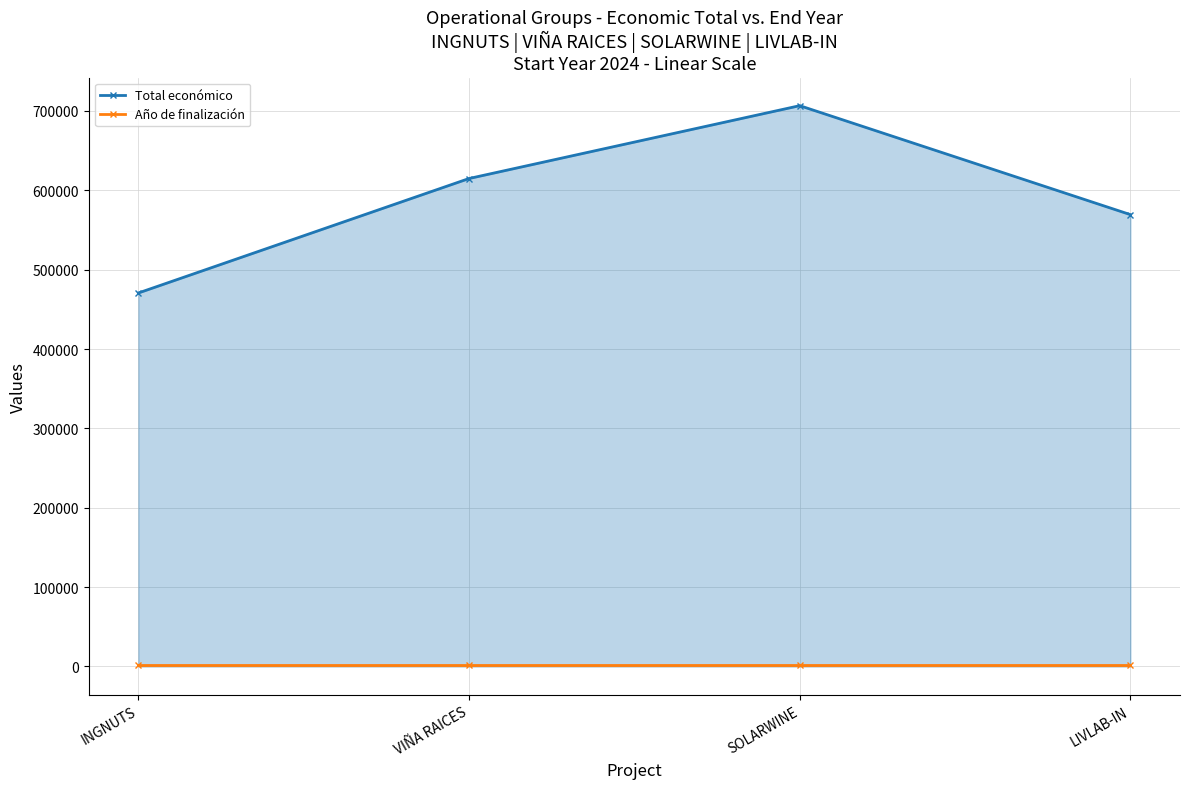

What are all the series names shown in the legend?

Total económico, Año de finalización